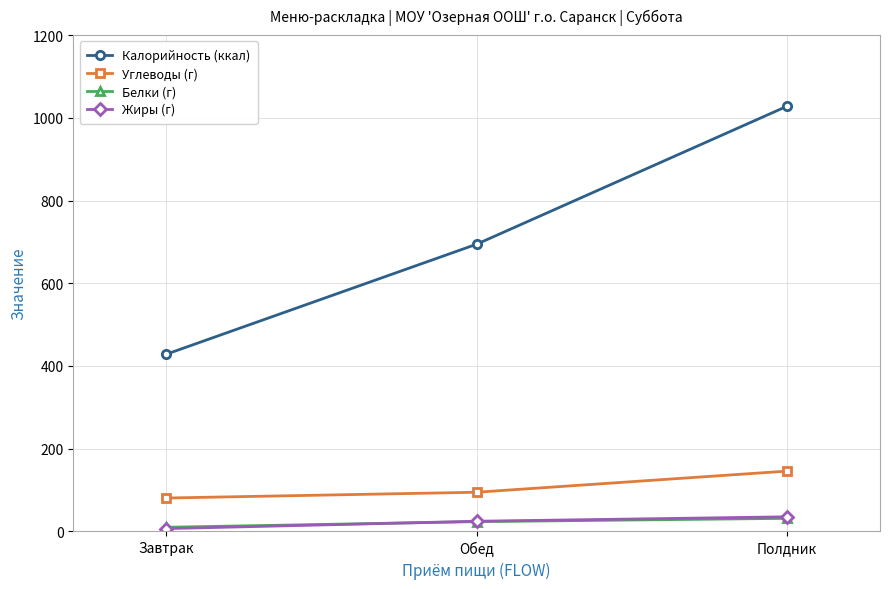

Between Завтрак and Полдник, which series saw the biggest shift?

Калорийность (ккал)